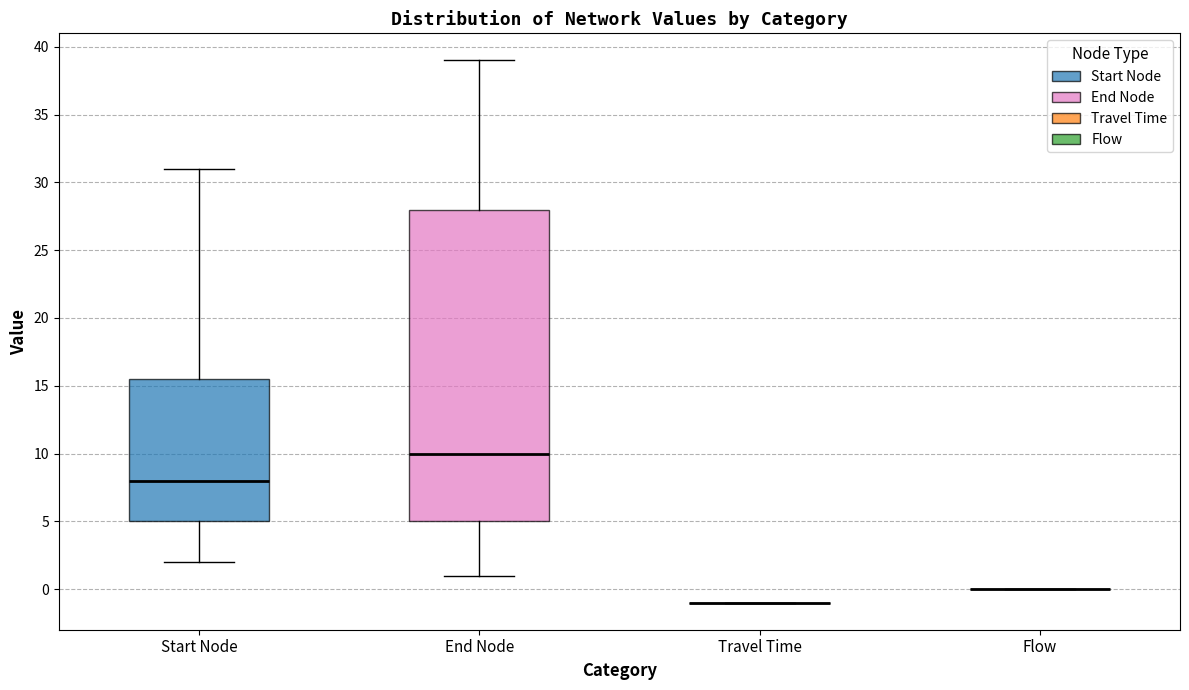

Comparing the boxes themselves (not the whiskers), which one is the tallest?

End Node